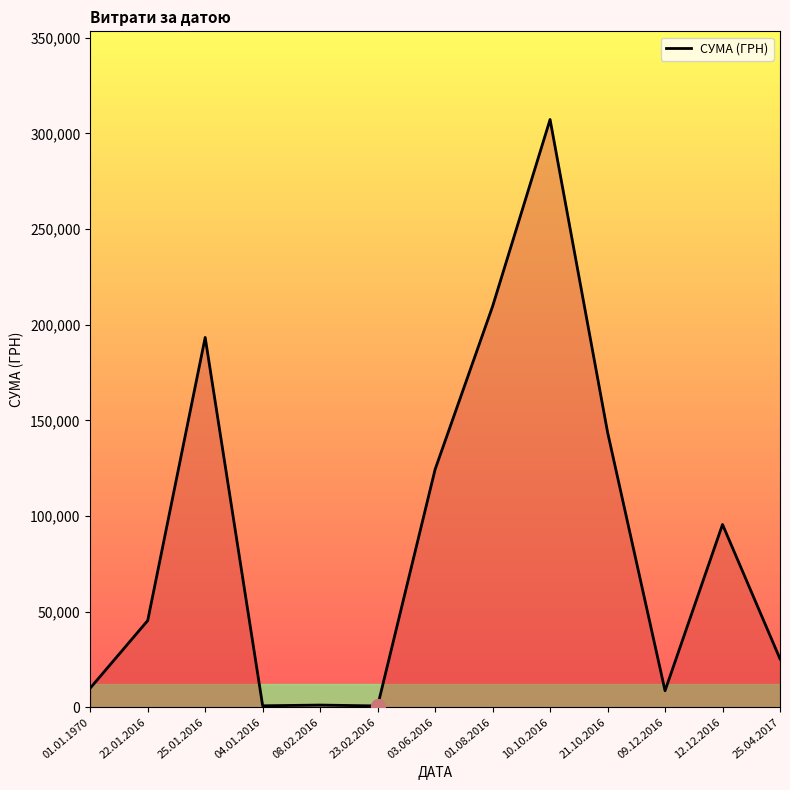

What is the difference between the maximum and minimum values?

306646.4